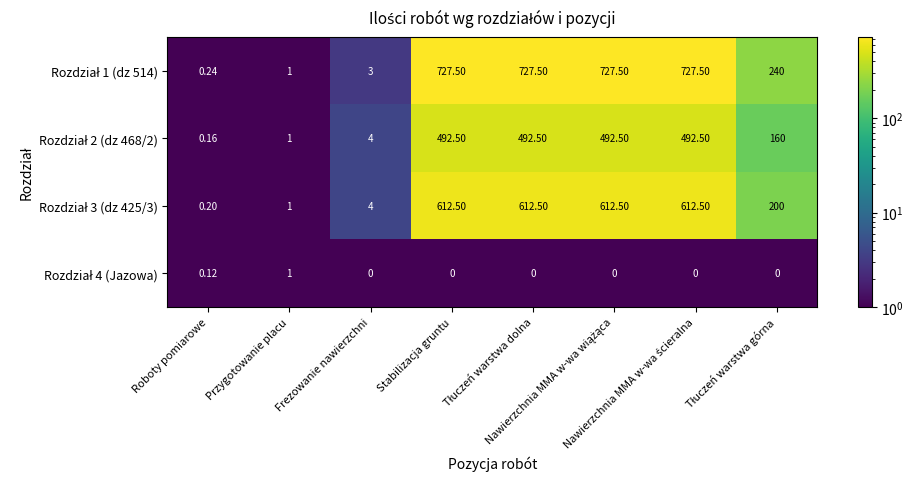

How many categories are shown in the chart?

8